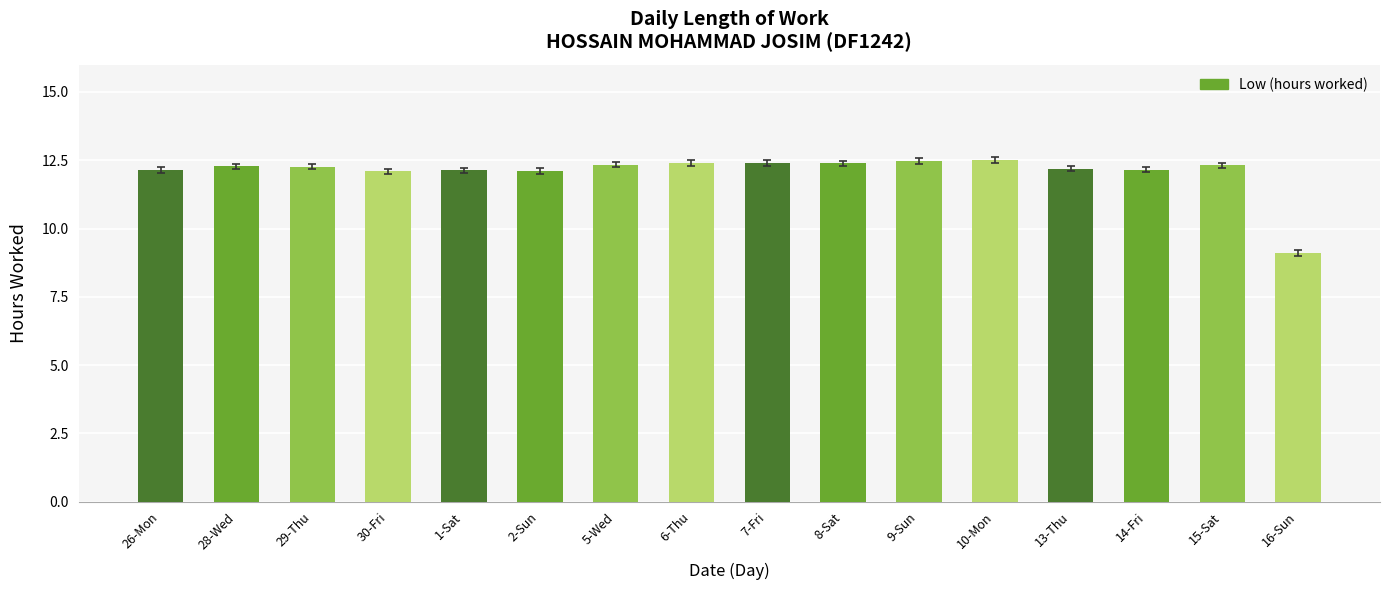

What is the maximum value shown in the chart?

12.5